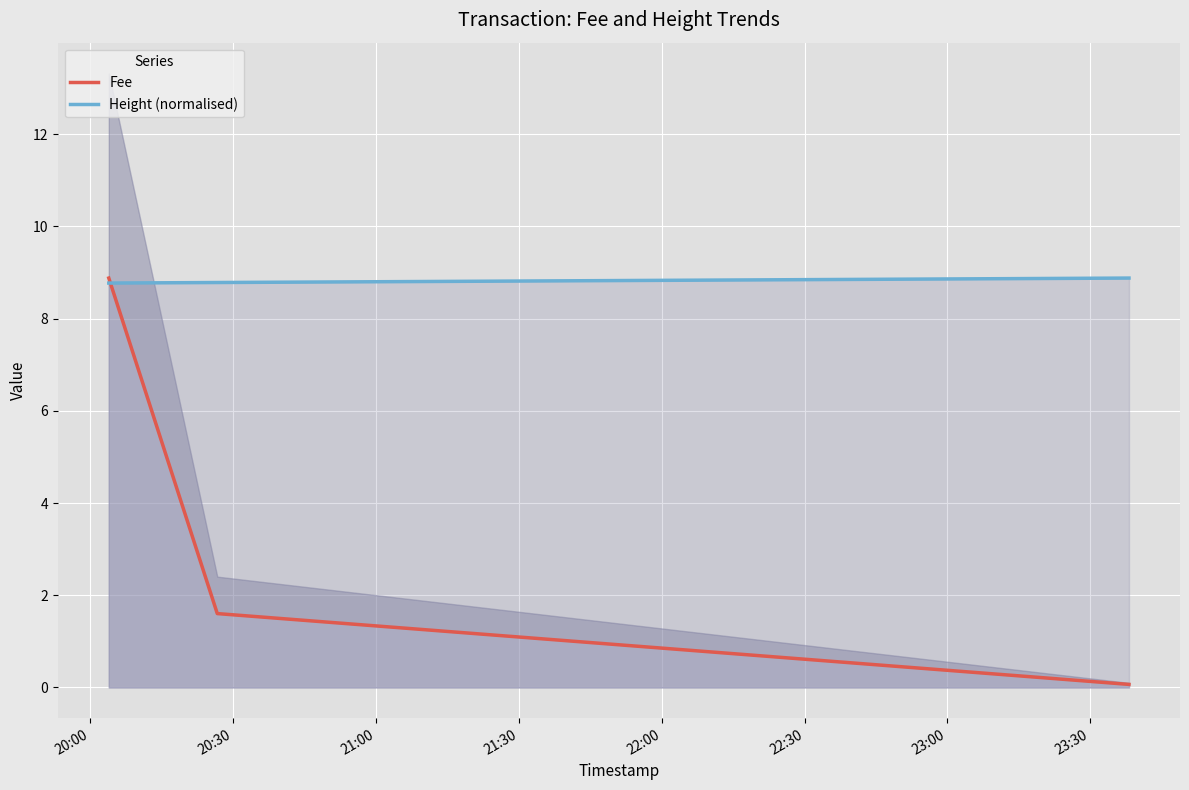

What position from the left is 20:30?

2